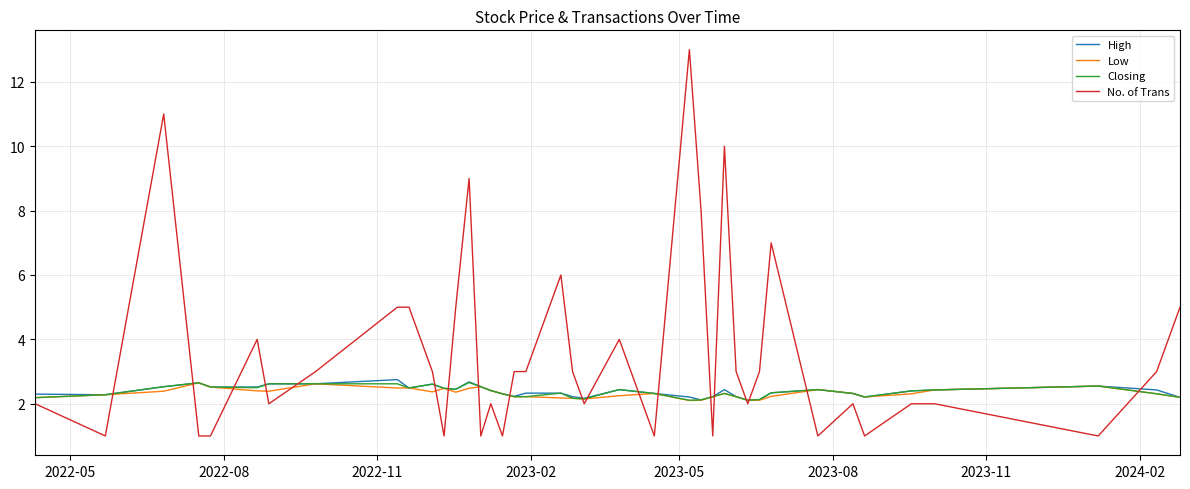

What is the lowest value of the High series?

2.1